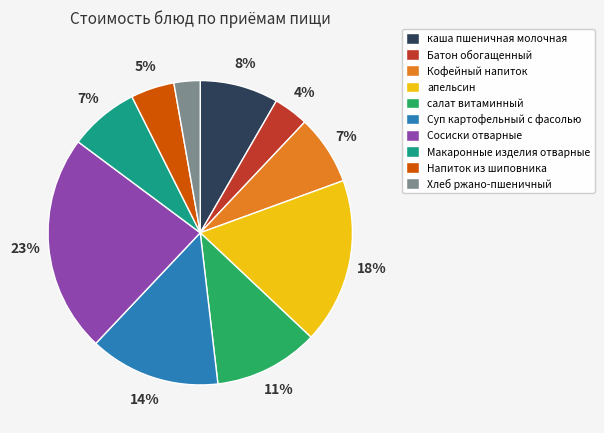

Is the sum of Напиток из шиповника and апельсин greater than half?

No